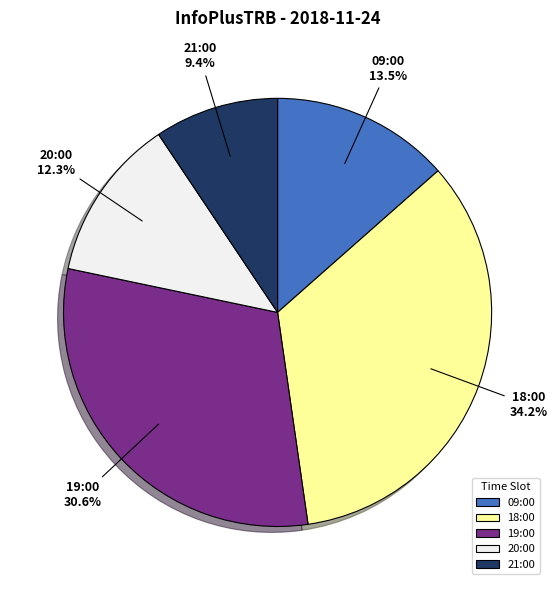

How many segments does this pie chart have?

5